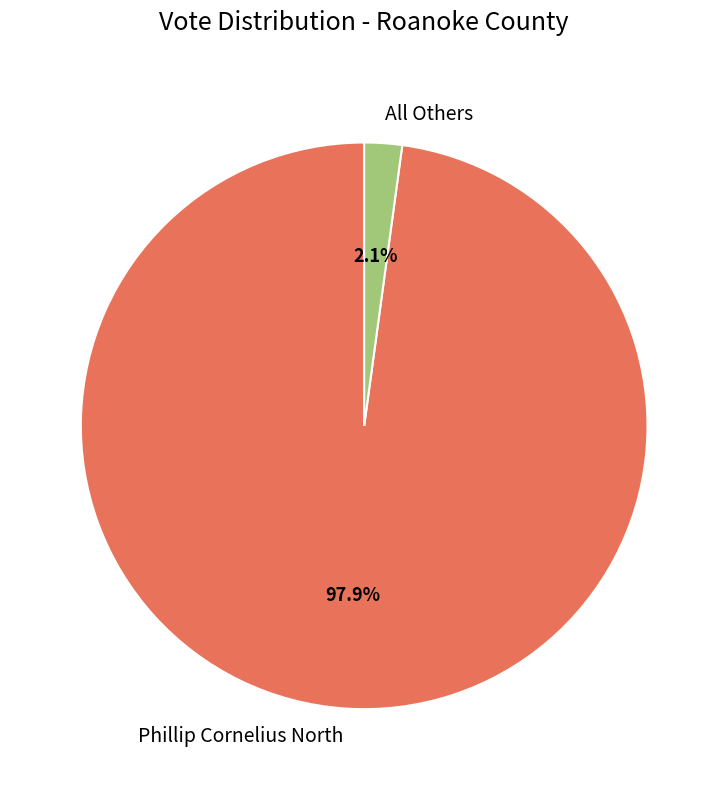

Which slice is the largest?

Phillip Cornelius North